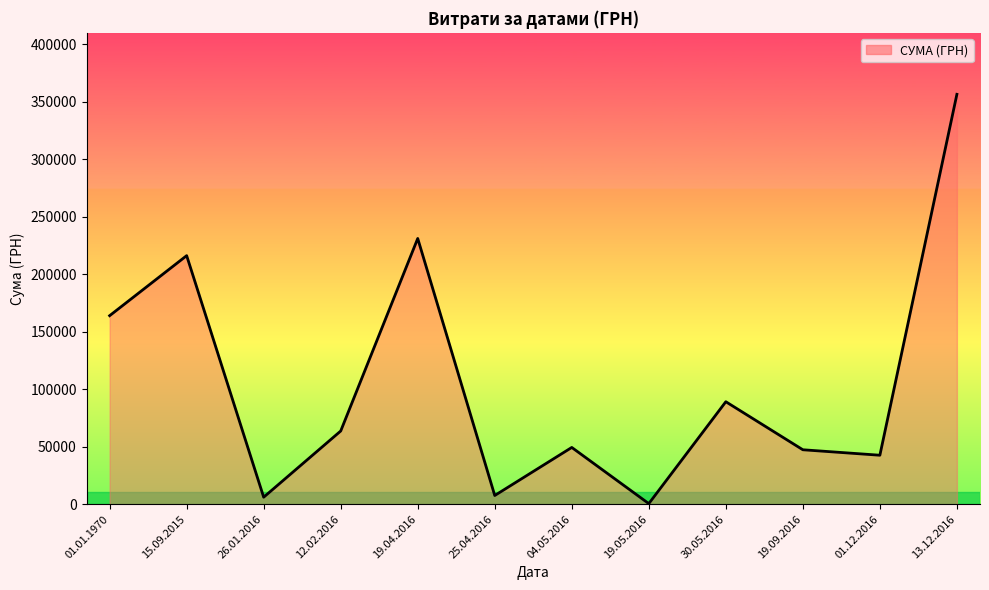

Is it true that the value at 30.05.2016 is 89103.0?

True